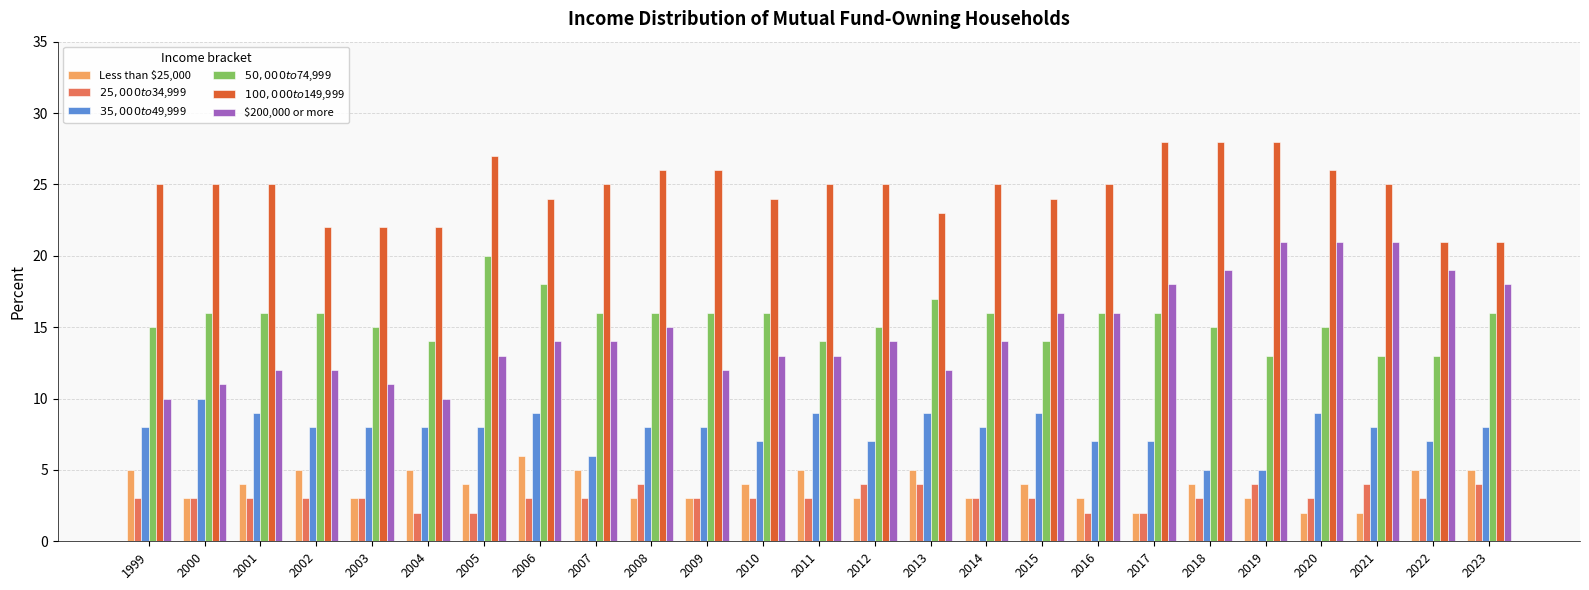

Reading left to right, transcribe all the data shown in this chart.

Less than $25,000: 1999=5	2000=3	2001=4	2002=5	2003=3	2004=5	2005=4	2006=6	2007=5	2008=3	2009=3	2010=4	2011=5	2012=3	2013=5	2014=3	2015=4	2016=3	2017=2	2018=4	2019=3	2020=2	2021=2	2022=5	2023=5
$25,000 to $34,999: 1999=3	2000=3	2001=3	2002=3	2003=3	2004=2	2005=2	2006=3	2007=3	2008=4	2009=3	2010=3	2011=3	2012=4	2013=4	2014=3	2015=3	2016=2	2017=2	2018=3	2019=4	2020=3	2021=4	2022=3	2023=4
$35,000 to $49,999: 1999=8	2000=10	2001=9	2002=8	2003=8	2004=8	2005=8	2006=9	2007=6	2008=8	2009=8	2010=7	2011=9	2012=7	2013=9	2014=8	2015=9	2016=7	2017=7	2018=5	2019=5	2020=9	2021=8	2022=7	2023=8
$50,000 to $74,999: 1999=15	2000=16	2001=16	2002=16	2003=15	2004=14	2005=20	2006=18	2007=16	2008=16	2009=16	2010=16	2011=14	2012=15	2013=17	2014=16	2015=14	2016=16	2017=16	2018=15	2019=13	2020=15	2021=13	2022=13	2023=16
$100,000 to $149,999: 1999=25	2000=25	2001=25	2002=22	2003=22	2004=22	2005=27	2006=24	2007=25	2008=26	2009=26	2010=24	2011=25	2012=25	2013=23	2014=25	2015=24	2016=25	2017=28	2018=28	2019=28	2020=26	2021=25	2022=21	2023=21
$200,000 or more: 1999=10	2000=11	2001=12	2002=12	2003=11	2004=10	2005=13	2006=14	2007=14	2008=15	2009=12	2010=13	2011=13	2012=14	2013=12	2014=14	2015=16	2016=16	2017=18	2018=19	2019=21	2020=21	2021=21	2022=19	2023=18